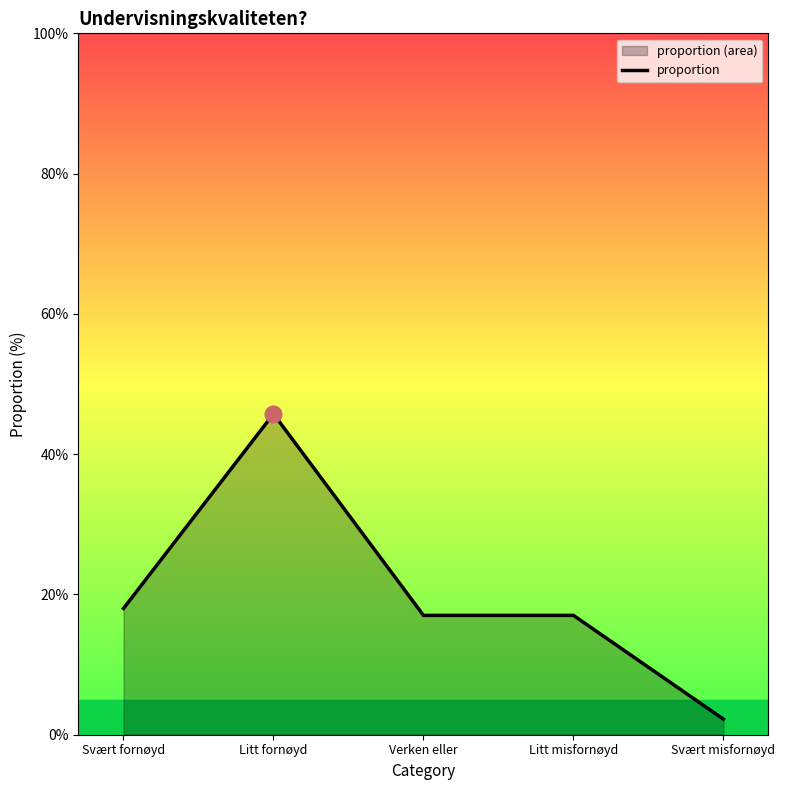

List the labels in order of value, smallest first.

Svært misfornøyd, Verken eller, Litt misfornøyd, Svært fornøyd, Litt fornøyd